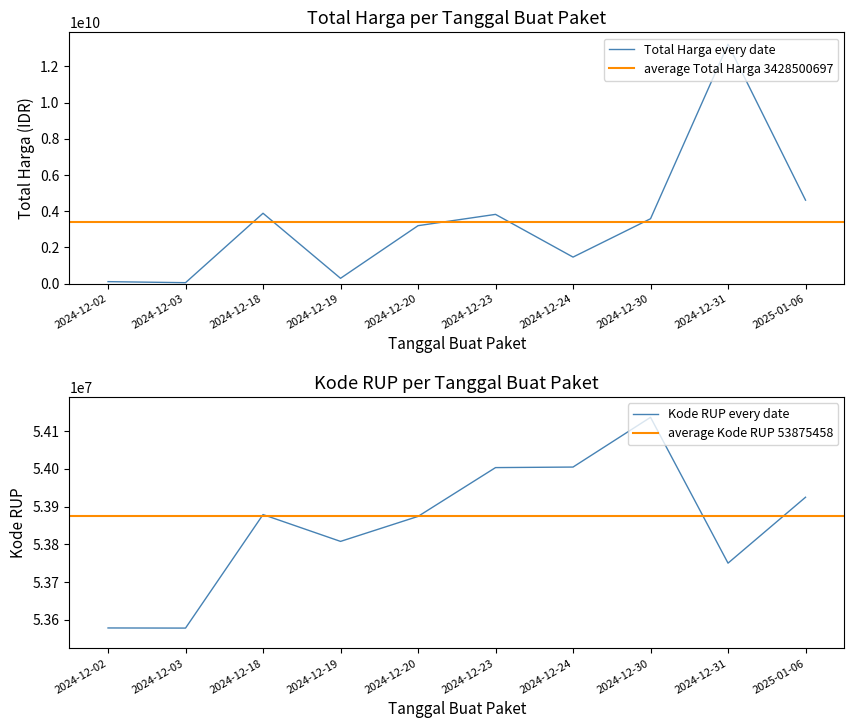

Which series changed the most between 2024-12-24 and 2024-12-31?

Total Harga (Juta IDR)